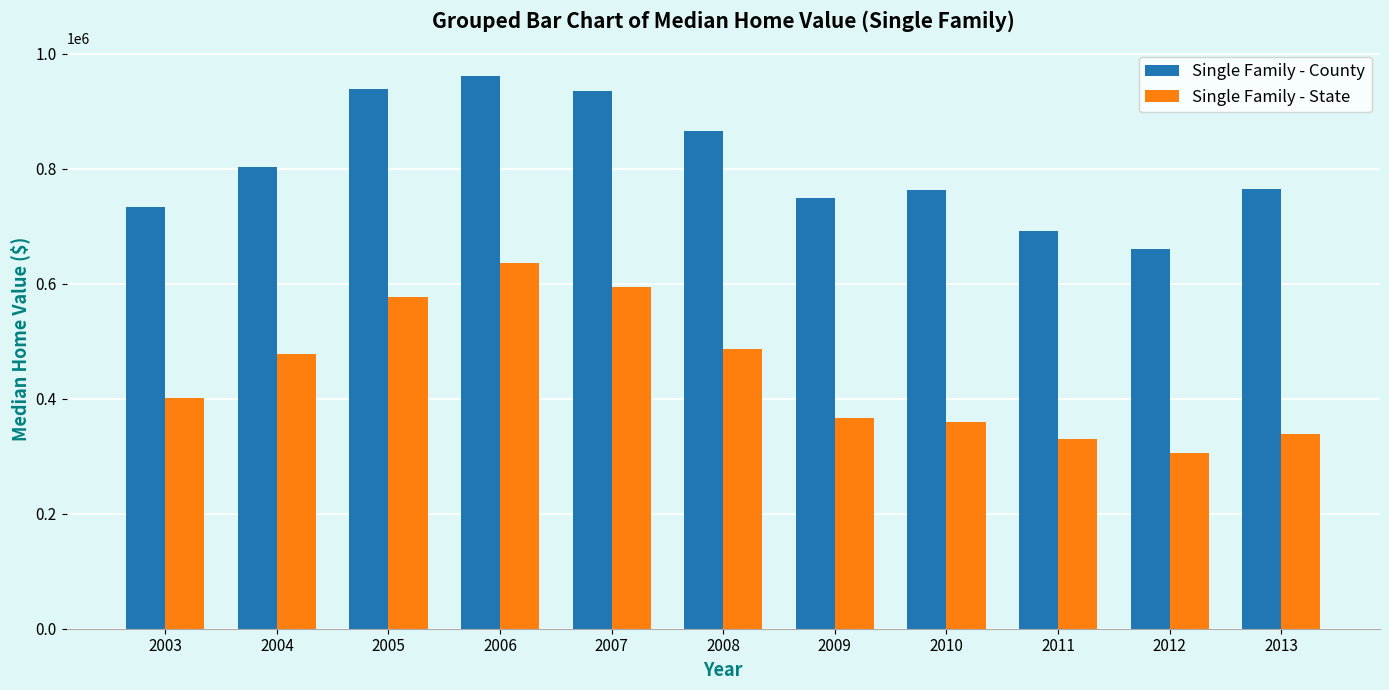

List the series in order of their peak value, highest first.

Single Family - County, Single Family - State